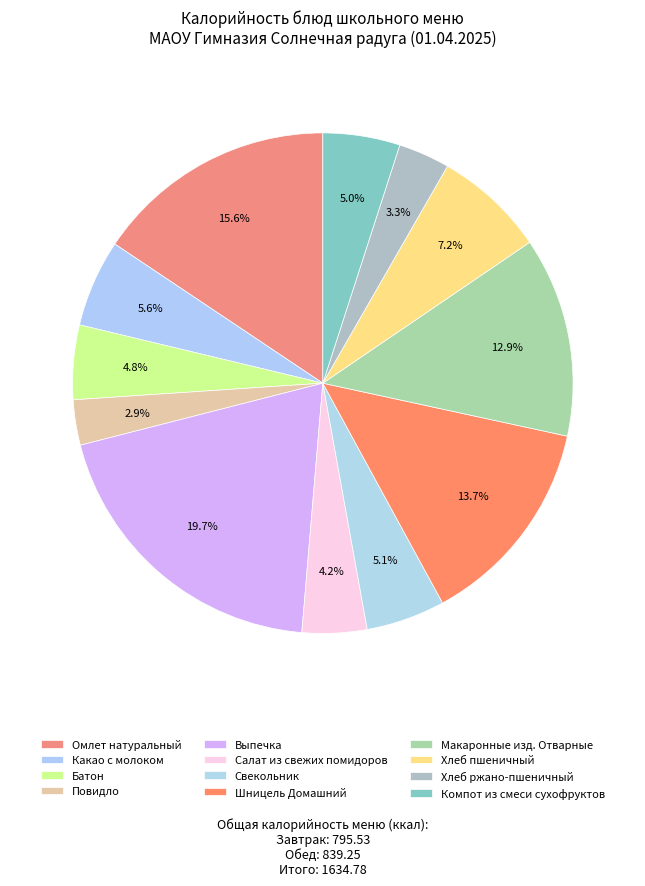

Which slice is the smallest?

Повидло